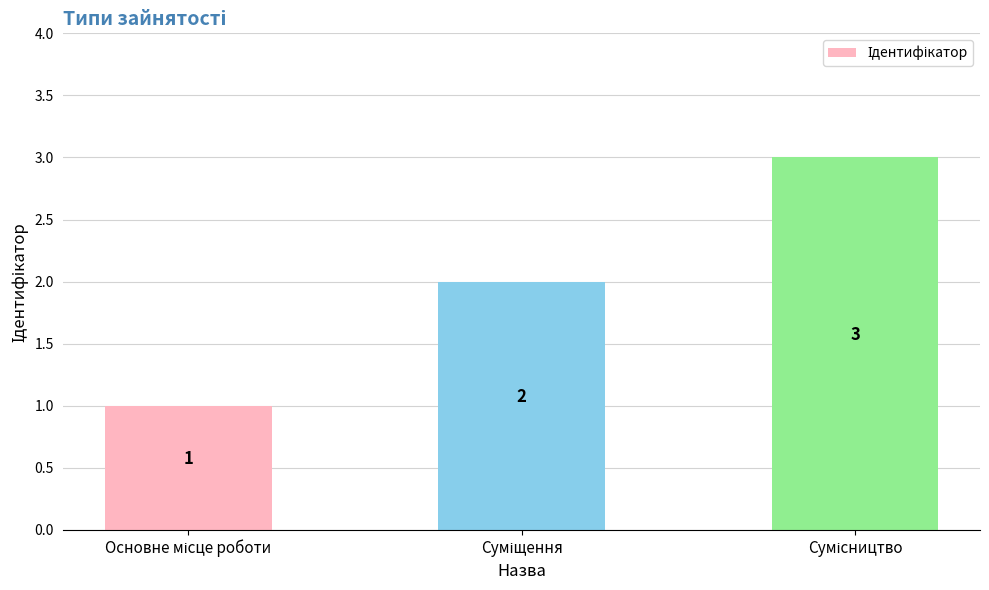

What is the value of the 3rd bar from the left?

3